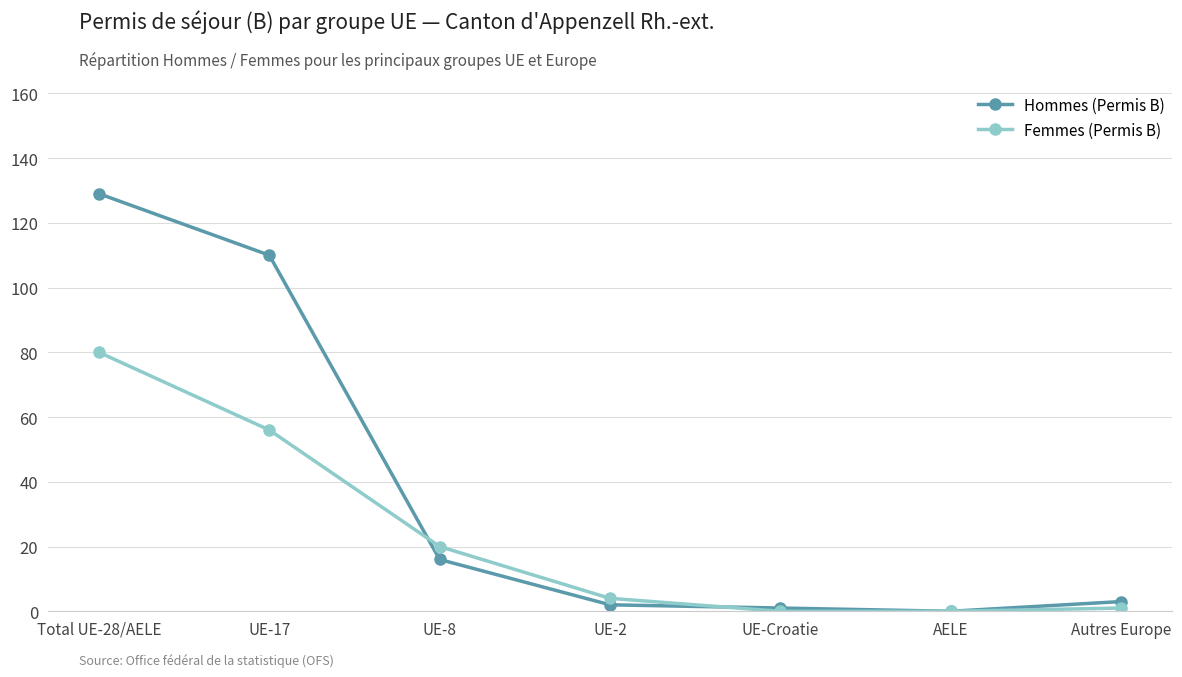

At which label does Femmes (Permis B) first exceed 4?

Total UE-28/AELE